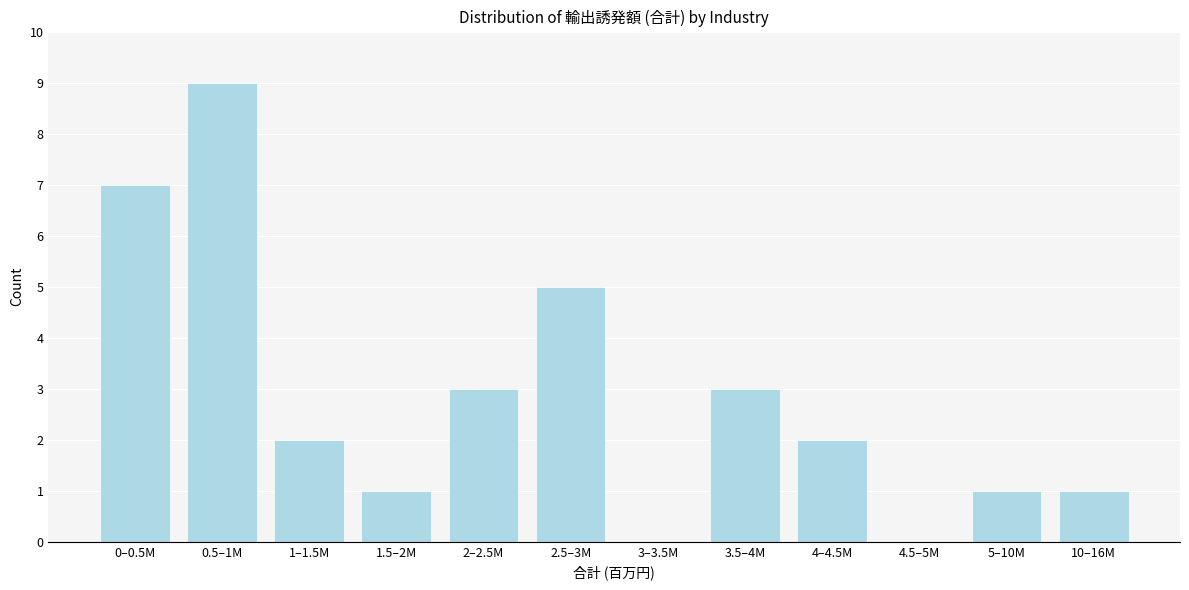

Reading left to right, transcribe all the data shown in this chart.

0–0.5M=7	0.5–1M=9	1–1.5M=2	1.5–2M=1	2–2.5M=3	2.5–3M=5	3–3.5M=0	3.5–4M=3	4–4.5M=2	4.5–5M=0	5–10M=1	10–16M=1